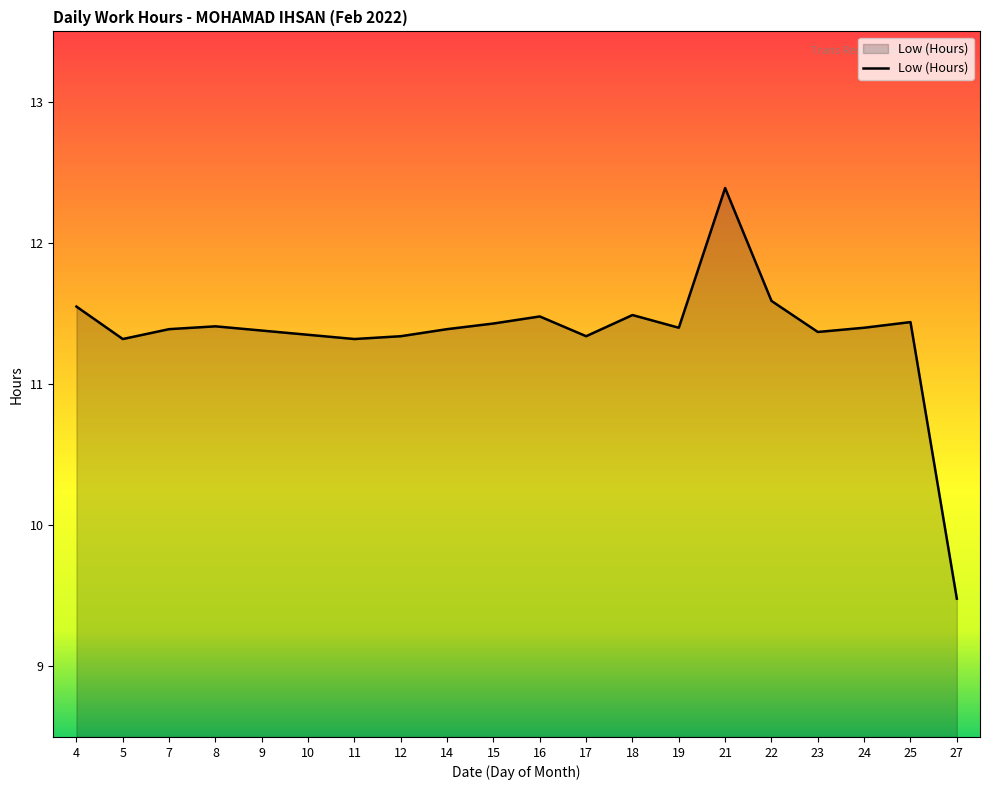

Which label corresponds to the smallest value in the chart?

27